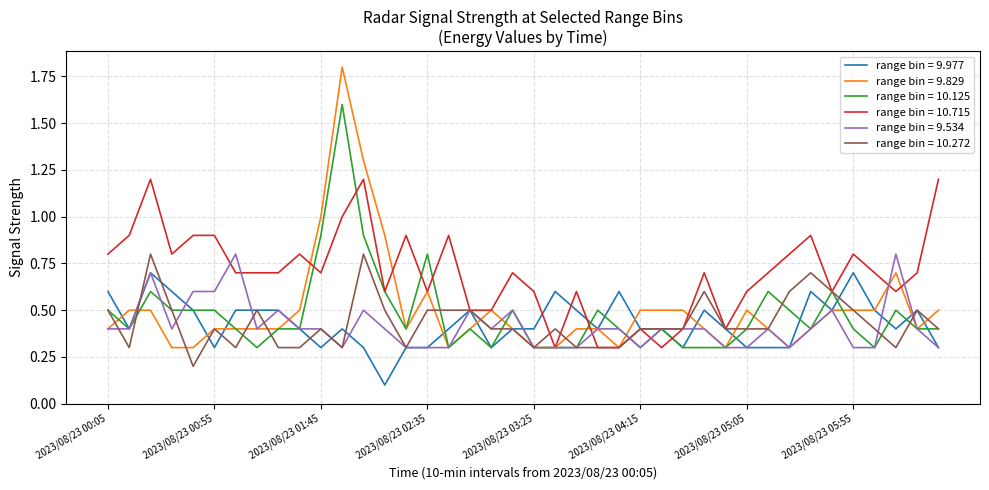

Which series has the largest range (max minus min)?

range bin = 9.829